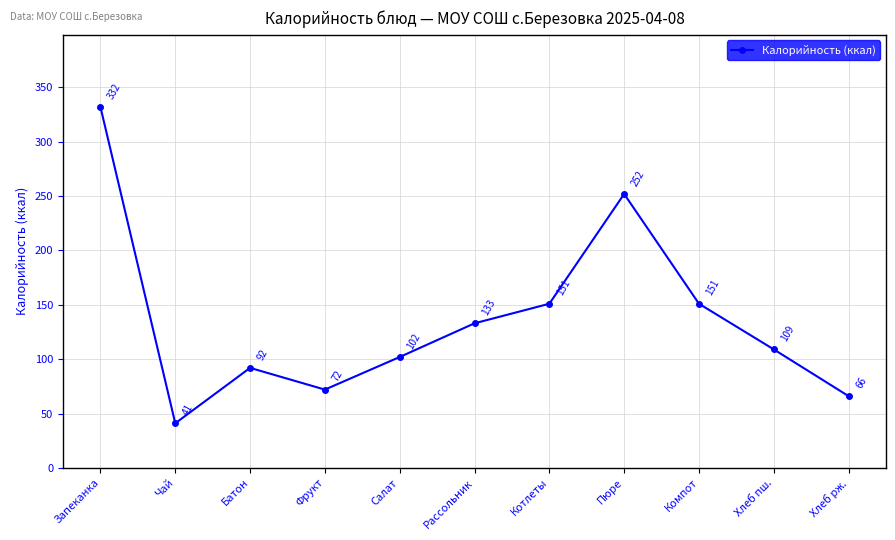

How many distinct data groups are displayed?

1